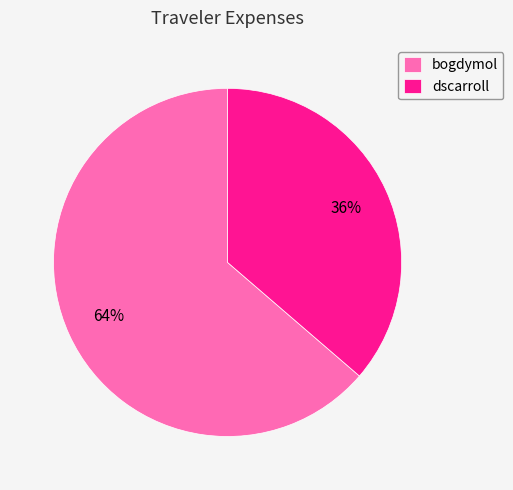

Count the number of slices in the pie.

2